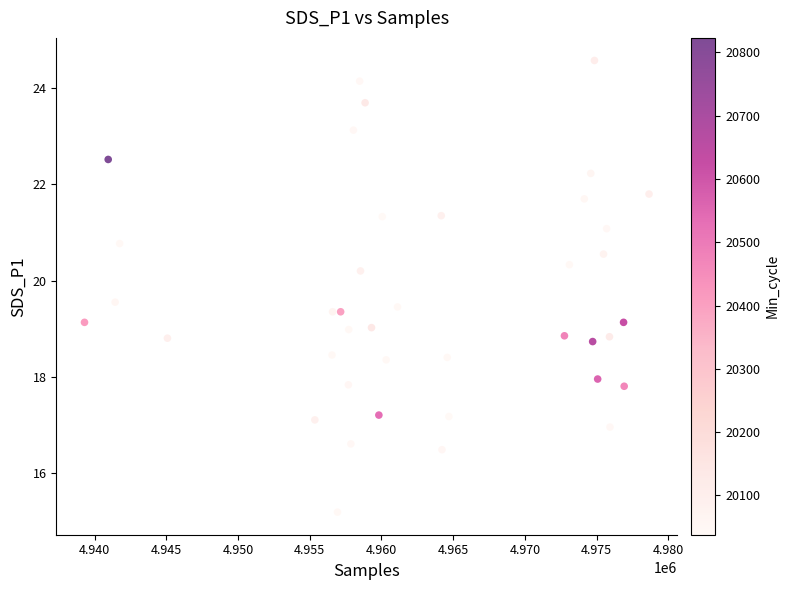

What is the range of Y values (max minus min)?

9.4